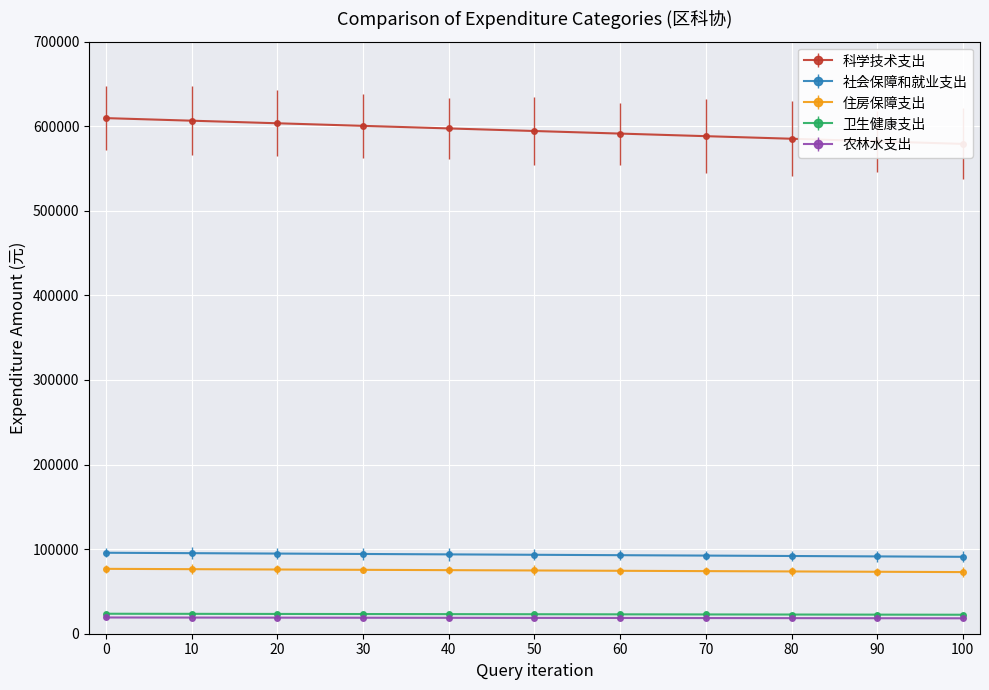

Rank the series at 100 from highest to lowest value.

科学技术支出, 社会保障和就业支出, 住房保障支出, 卫生健康支出, 农林水支出